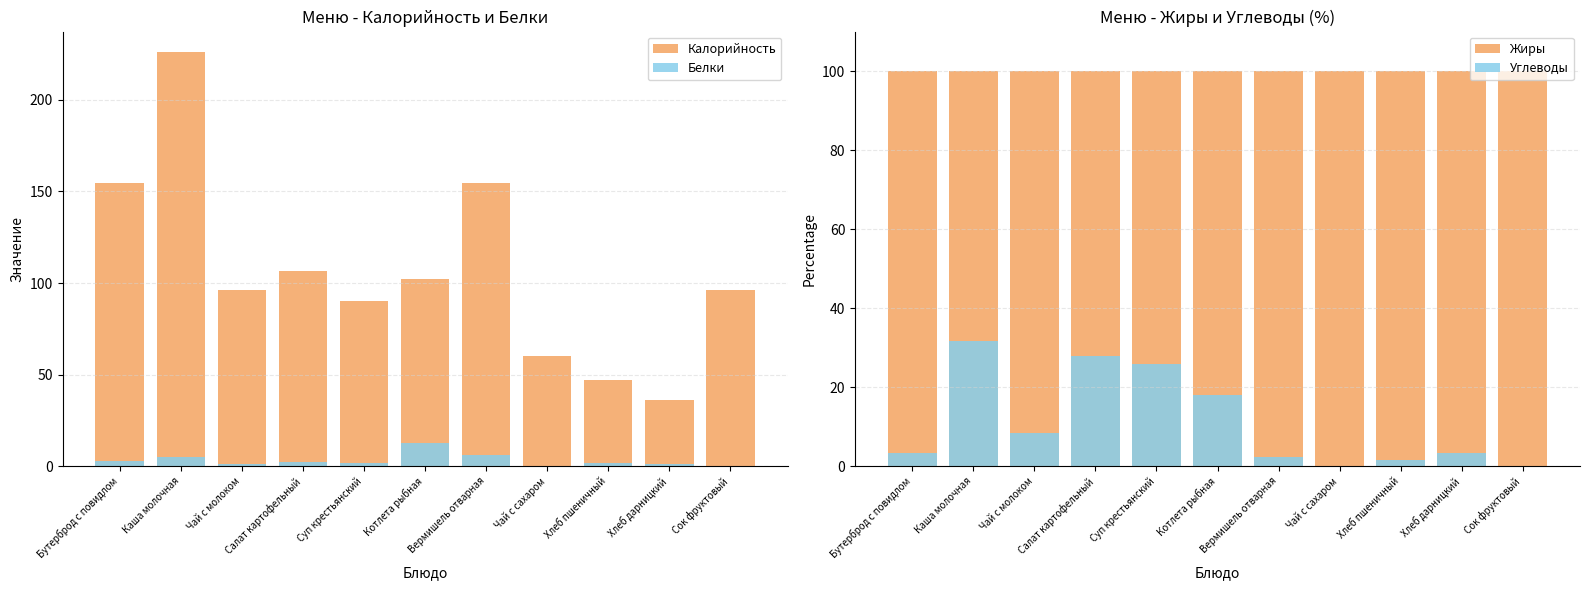

Between Чай с сахаром and Котлета рыбная, which is larger?

Котлета рыбная